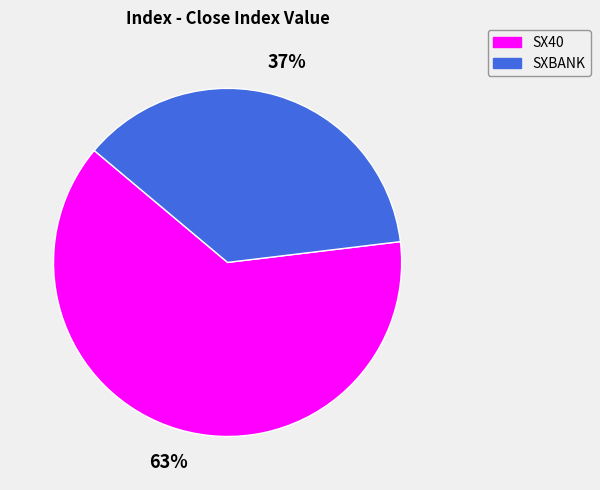

Does SXBANK account for over 50% of the chart?

No